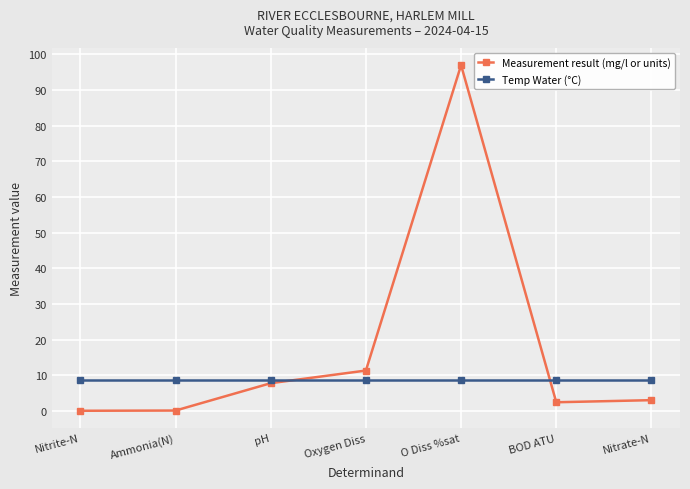

Which series changed the most between pH and O Diss %sat?

Measurement result (mg/l or units)